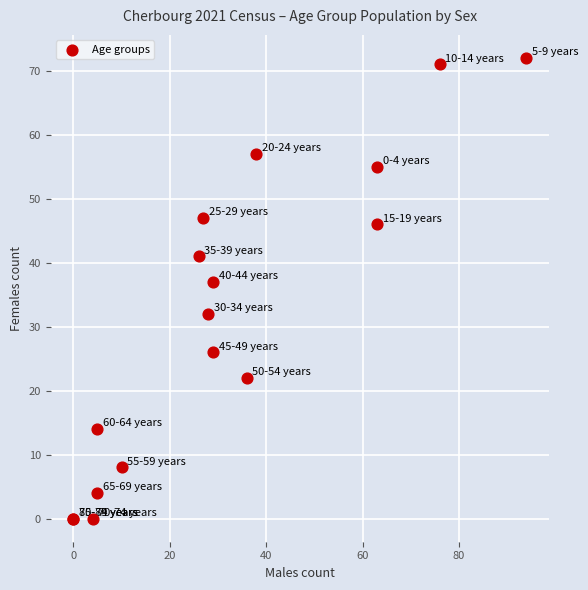

What Y value in the scatter plot is closest to 36?

37